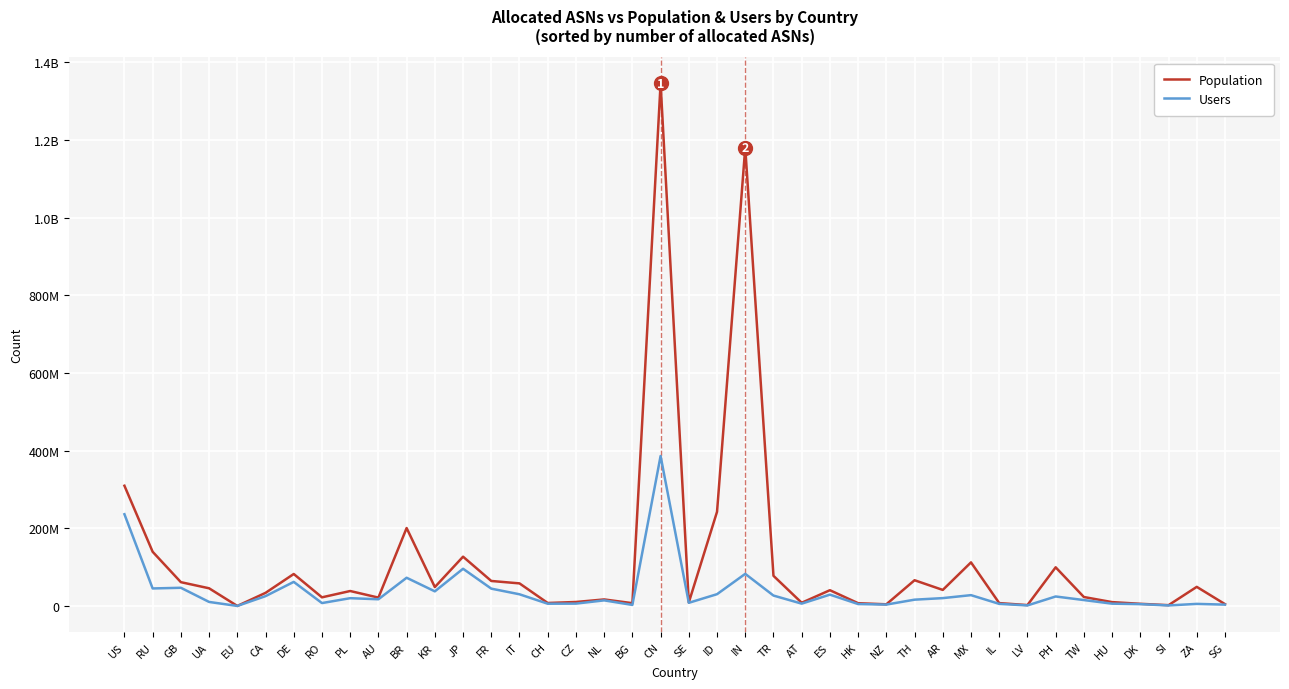

Reading right to left, extract all data points from this chart.

Population: SG=4694675	ZA=49161990	SI=2003933	DK=5512789	HU=9885063	TW=23016475	PH=99507615	LV=2220651	IL=7330012	MX=112213701	AR=41256081	TH=66231181	NZ=4244994	HK=7083195	ES=40547618	AT=8213554	TR=77607689	IN=1180489081	ID=242455294	SE=9071208	CN=1345656639	BG=7159309	NL=16770640	CZ=10204577	CH=7621443	IT=58103041	FR=64338681	JP=126886181	KR=48613393	BR=200640632	AU=21466063	PL=38467579	RO=22188854	DE=82296939	CA=33706132	EU=0	UA=45470854	GB=61249630	RU=139516495	US=309612418
Users: SG=3398944	ZA=5309494	SI=1298548	DK=4641768	HU=5861842	TW=15167857	PH=24379365	LV=1363479	IL=5336248	MX=27828997	AR=20174223	TH=16160408	NZ=3527590	HK=4901570	ES=29113189	AT=5938399	TR=26774652	IN=82634235	ID=30306911	SE=8091517	CN=386203455	BG=2627466	NL=14355667	CZ=6020700	CH=5754189	IT=30039272	FR=44586705	JP=95799066	KR=37578152	BR=72631908	AU=17194316	PL=20003141	RO=7411077	DE=61969595	CA=25245892	EU=0	UA=10321883	GB=46794717	RU=45063827	US=236234274